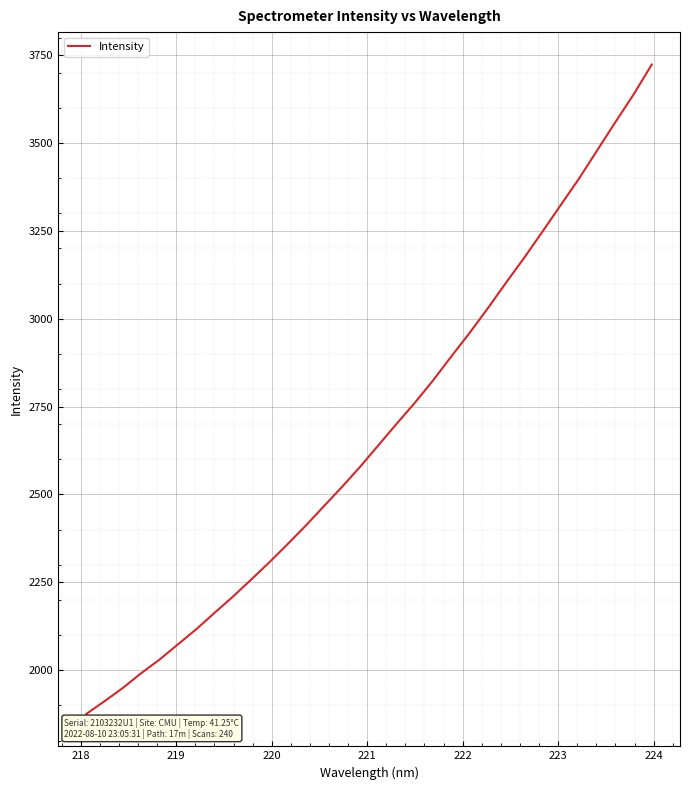

What is the minimum value shown in the chart?

1875.8